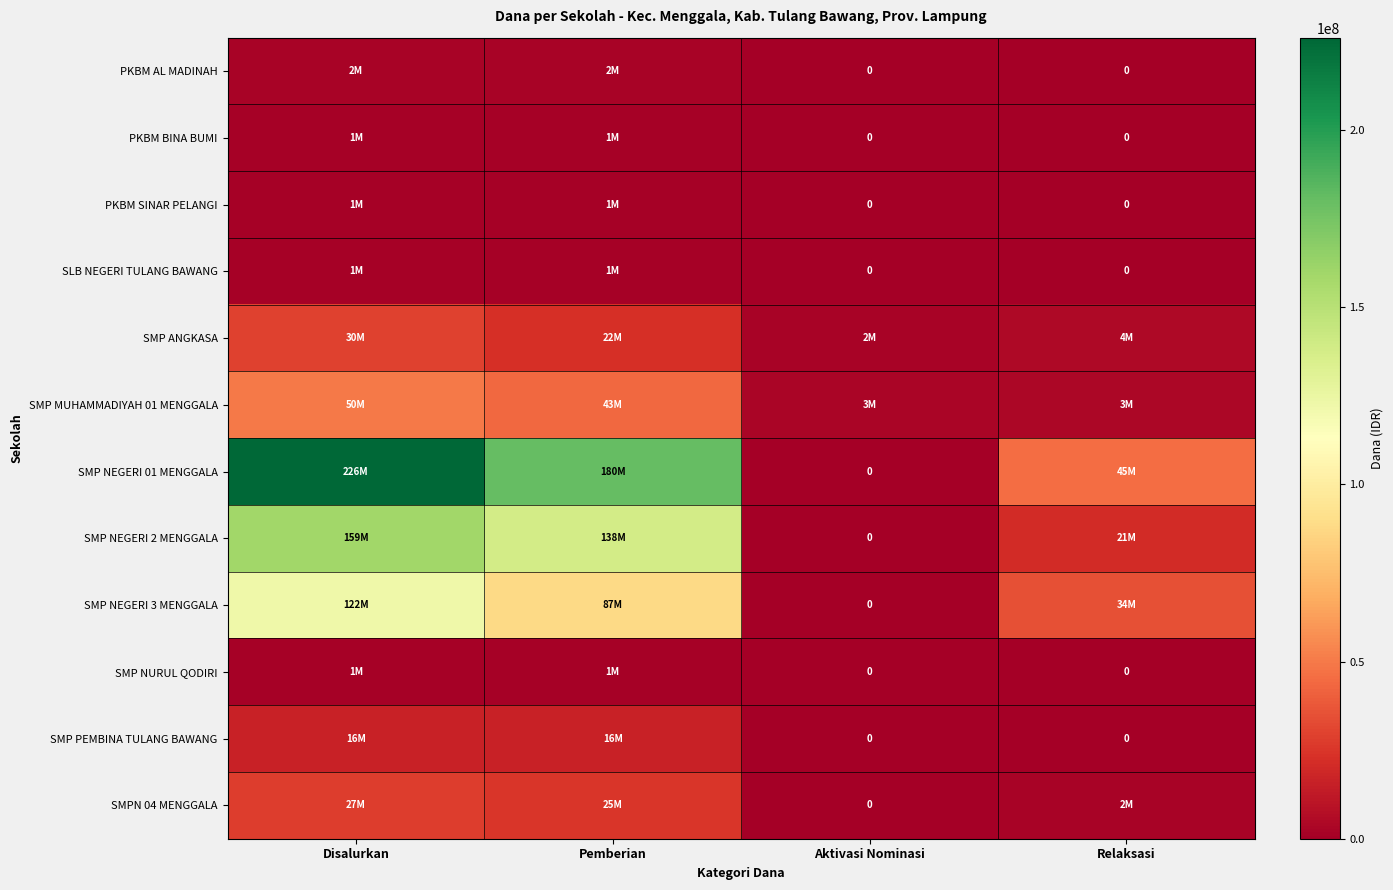

How many values in the PKBM SINAR PELANGI series are below 1500000?

2